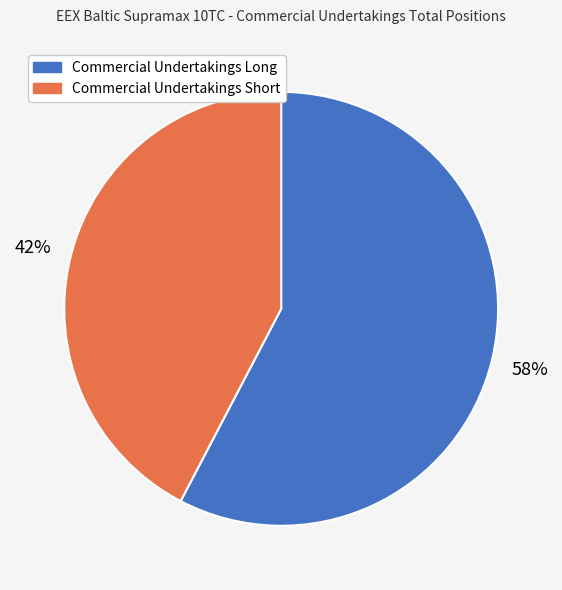

Between Commercial Undertakings Short and Commercial Undertakings Long, which is larger?

Commercial Undertakings Long